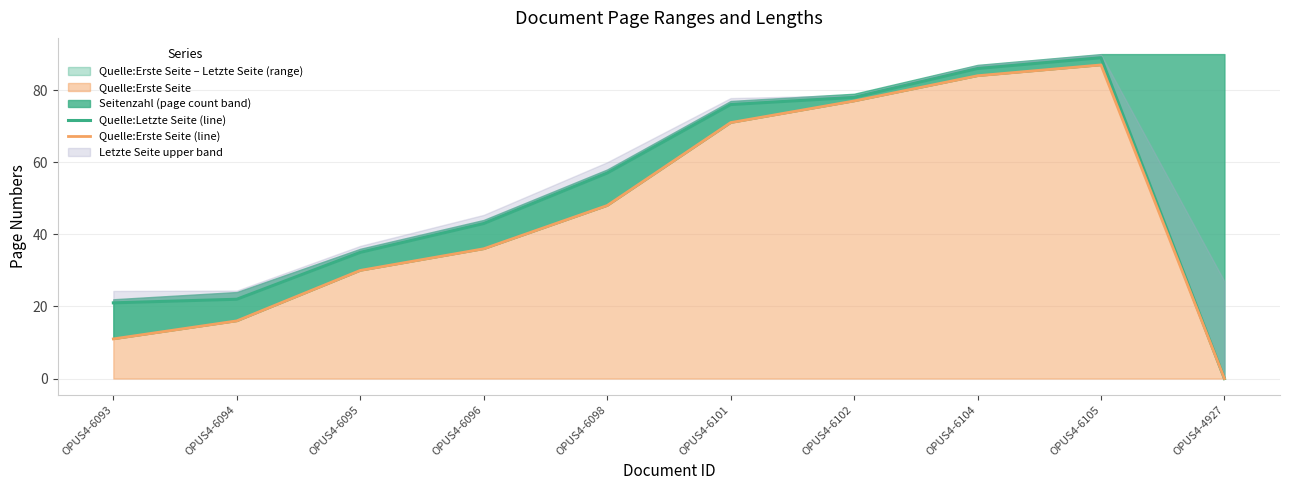

Rank the categories by Quelle:Erste Seite (line) value from lowest to highest.

OPUS4-4927, OPUS4-6093, OPUS4-6094, OPUS4-6095, OPUS4-6096, OPUS4-6098, OPUS4-6101, OPUS4-6102, OPUS4-6104, OPUS4-6105